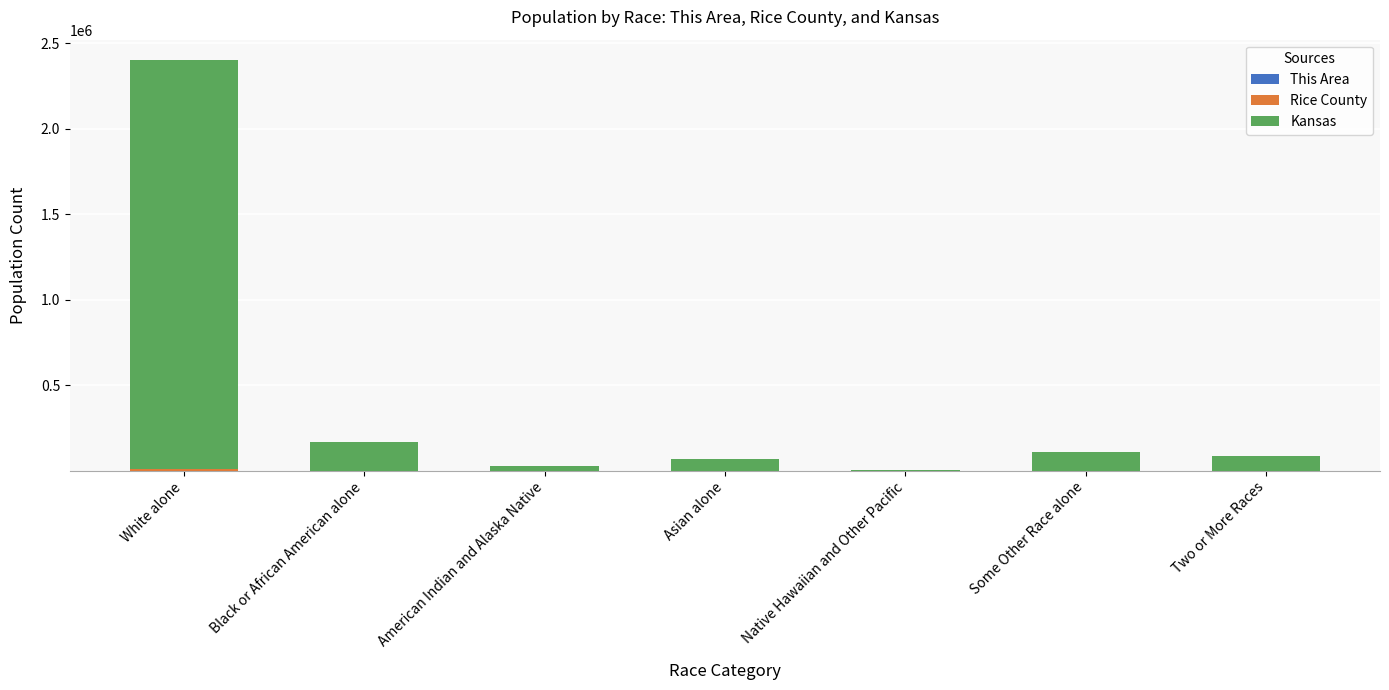

At which category is the sum across all series the highest?

White alone